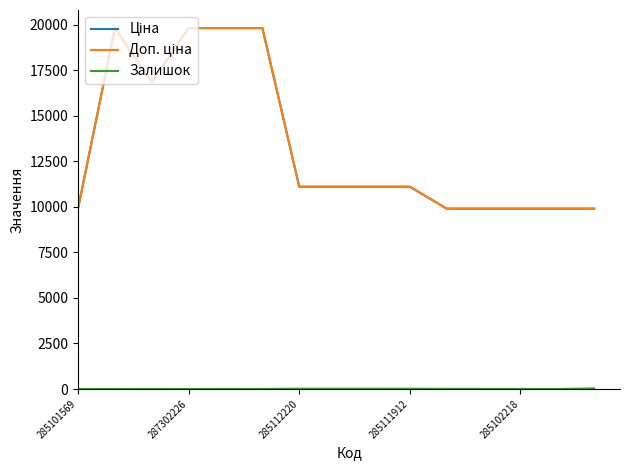

Does the chart have visible grid lines?

No